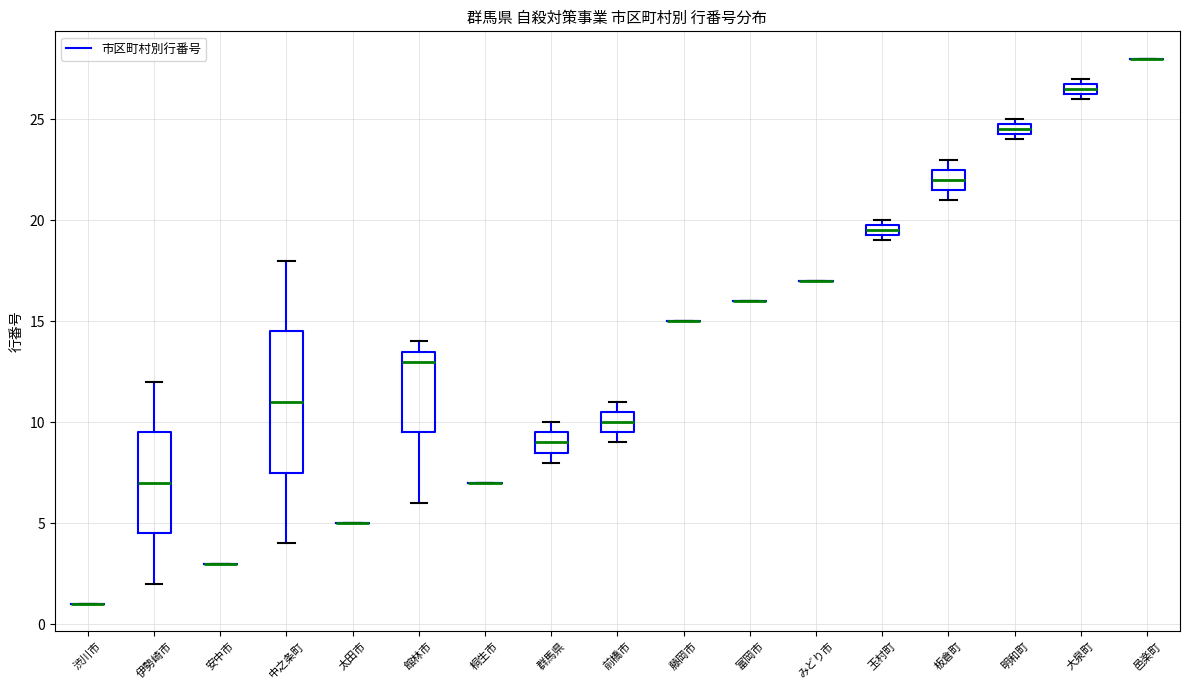

Comparing the boxes themselves (not the whiskers), which one is the tallest?

中之条町